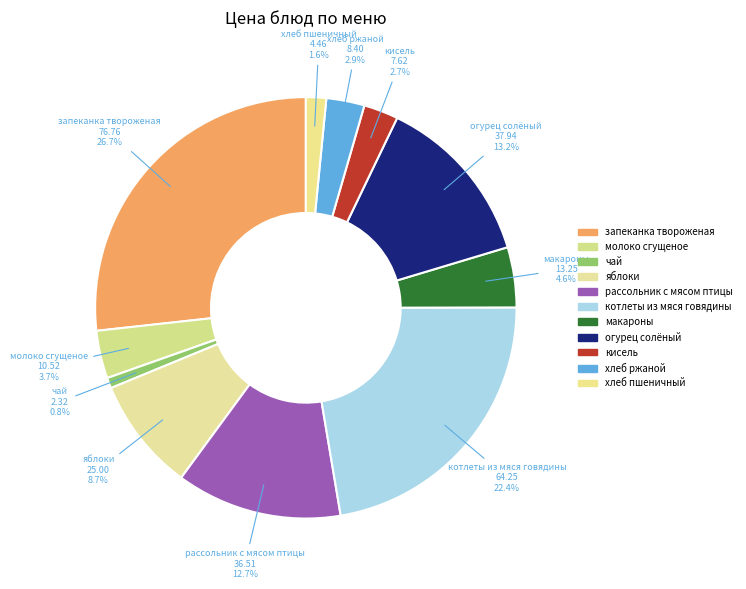

To the nearest percent, what is the difference between the запеканка твороженая and яблоки slice percentages?

18%